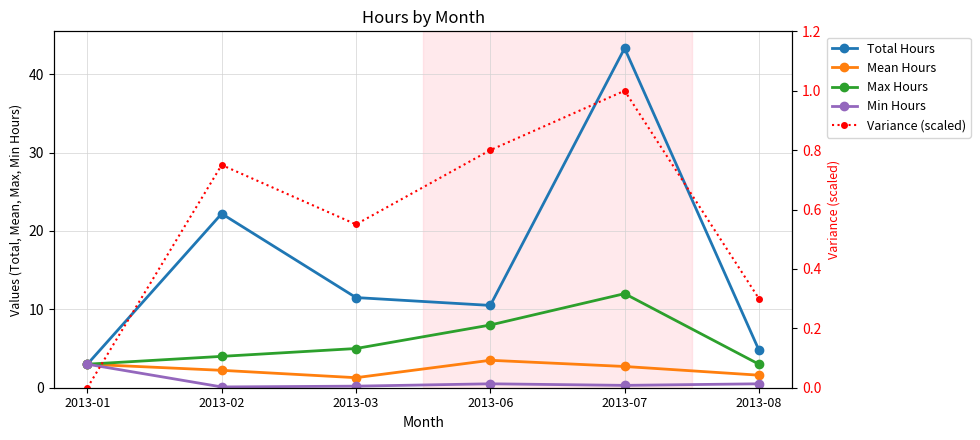

What is the total value across all series at 2013-01?

12.0